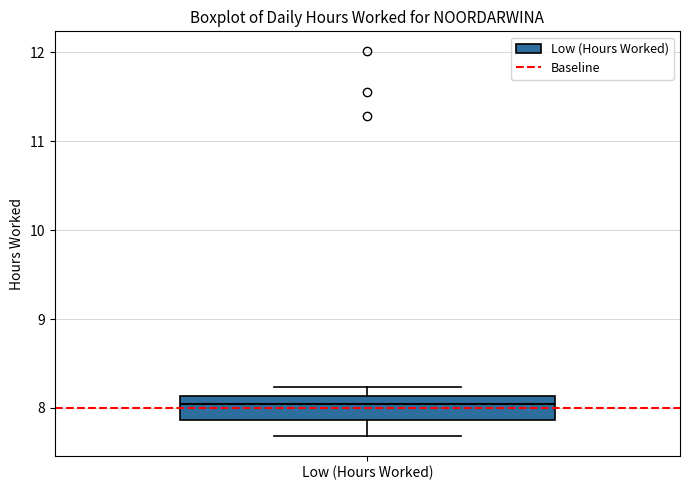

Where does the lower whisker of the box for Low (Hours Worked) end on the y-axis? The values are not printed on the chart, so give them approximately, as read against the axis.

7.7